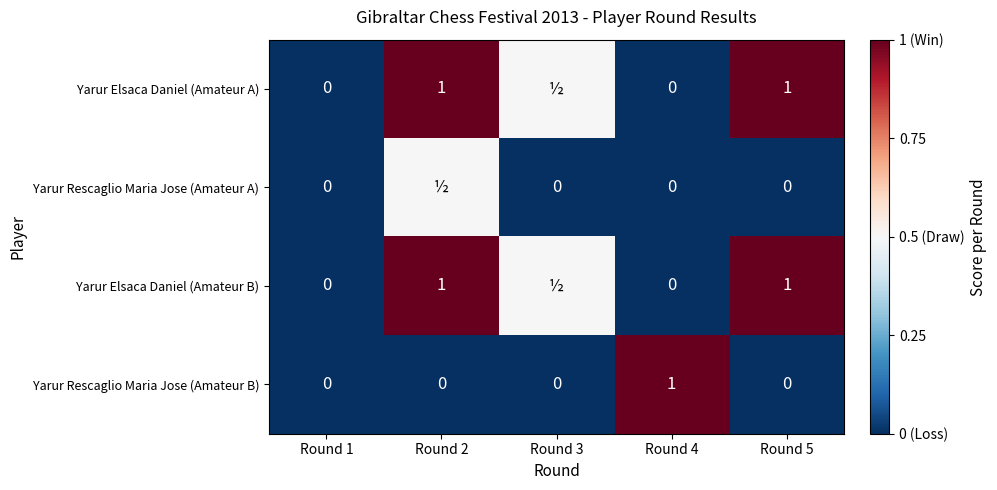

What is the difference between the maximum and minimum values in the Yarur Rescaglio Maria Jose (Amateur B) series?

1.0